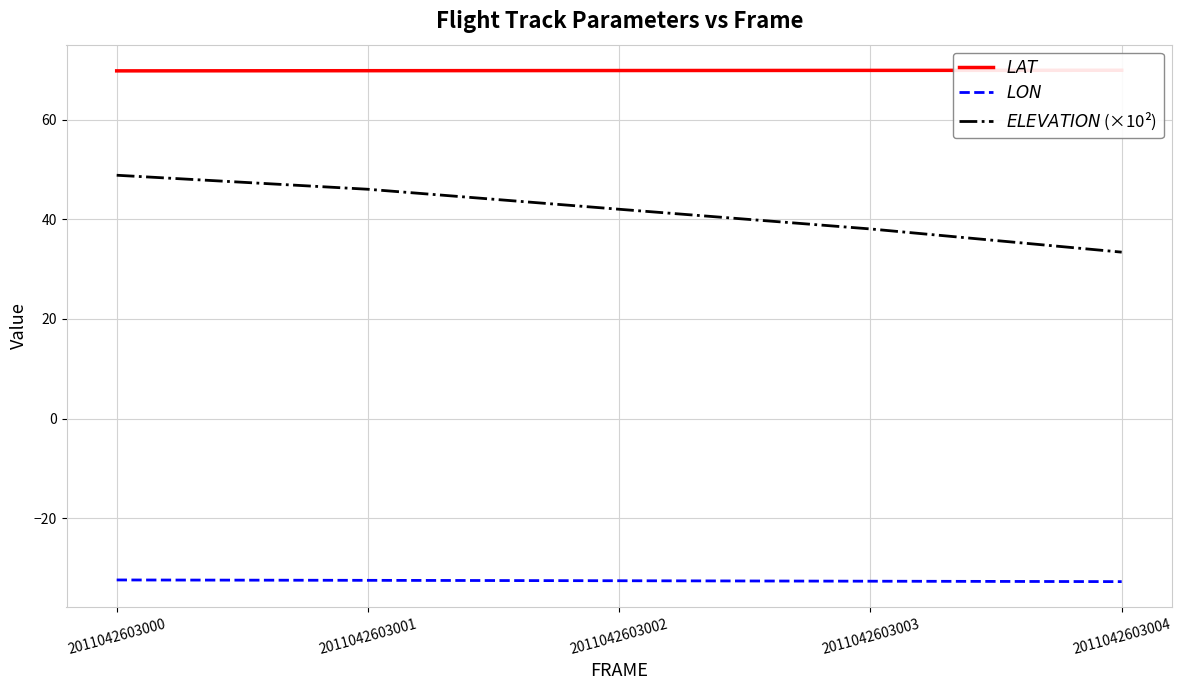

List the series in order of their peak value, lowest first.

$LON$, $ELEVATION$ (×10²), $LAT$